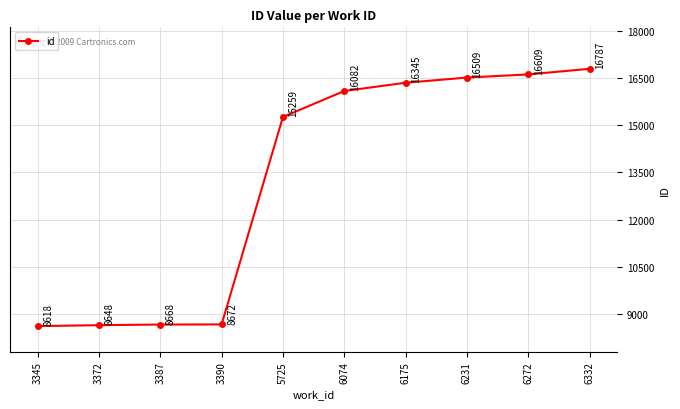

Reading left to right, what are all the values shown in this chart?

3345=8618	3372=8648	3387=8668	3390=8672	5725=15259	6074=16082	6175=16345	6231=16509	6272=16609	6332=16787